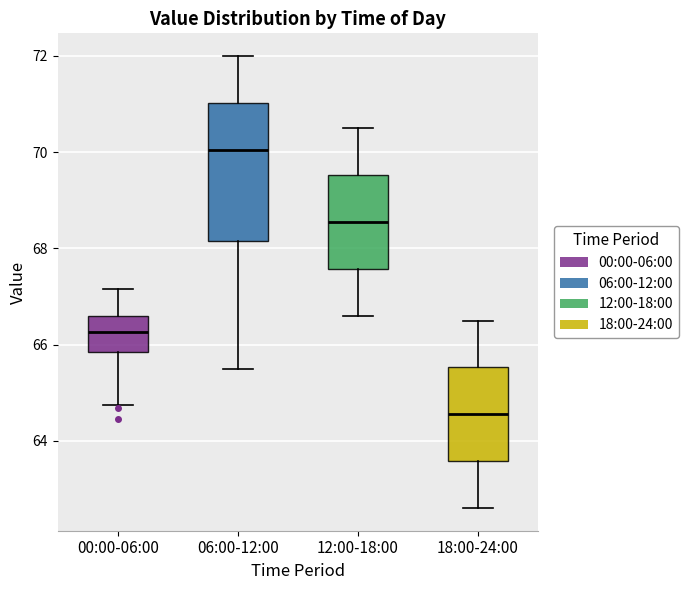

Which box is the tallest, from its lower edge to its upper edge?

06:00-12:00